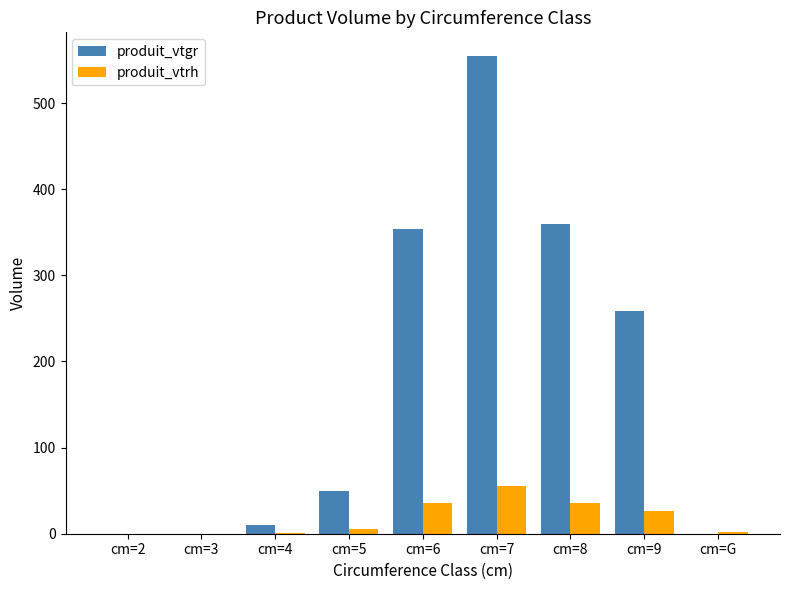

Which category has the highest value across all series?

cm=7